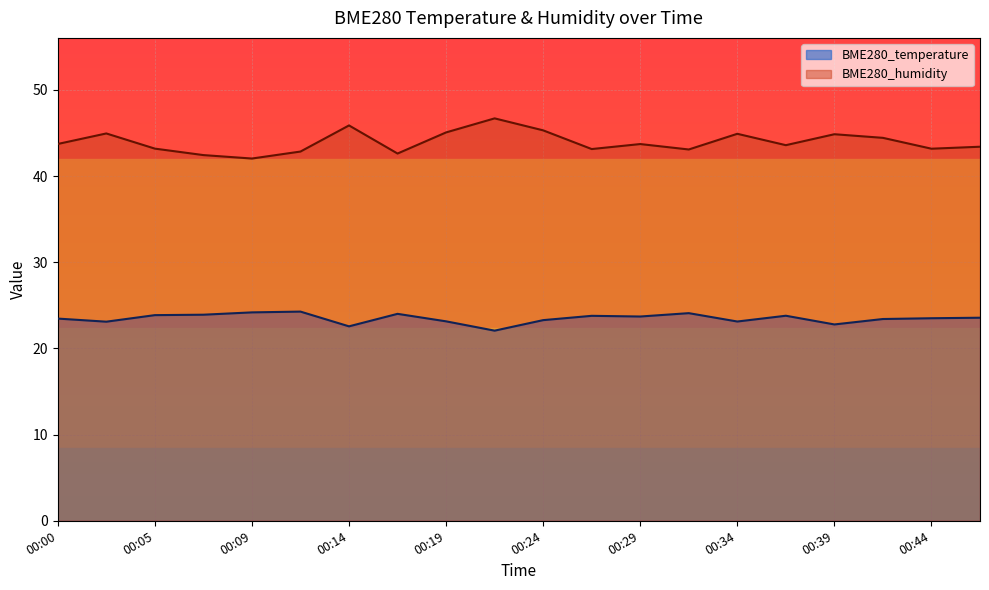

What is the value of the BME280_temperature point at the 17th from the left?

22.8